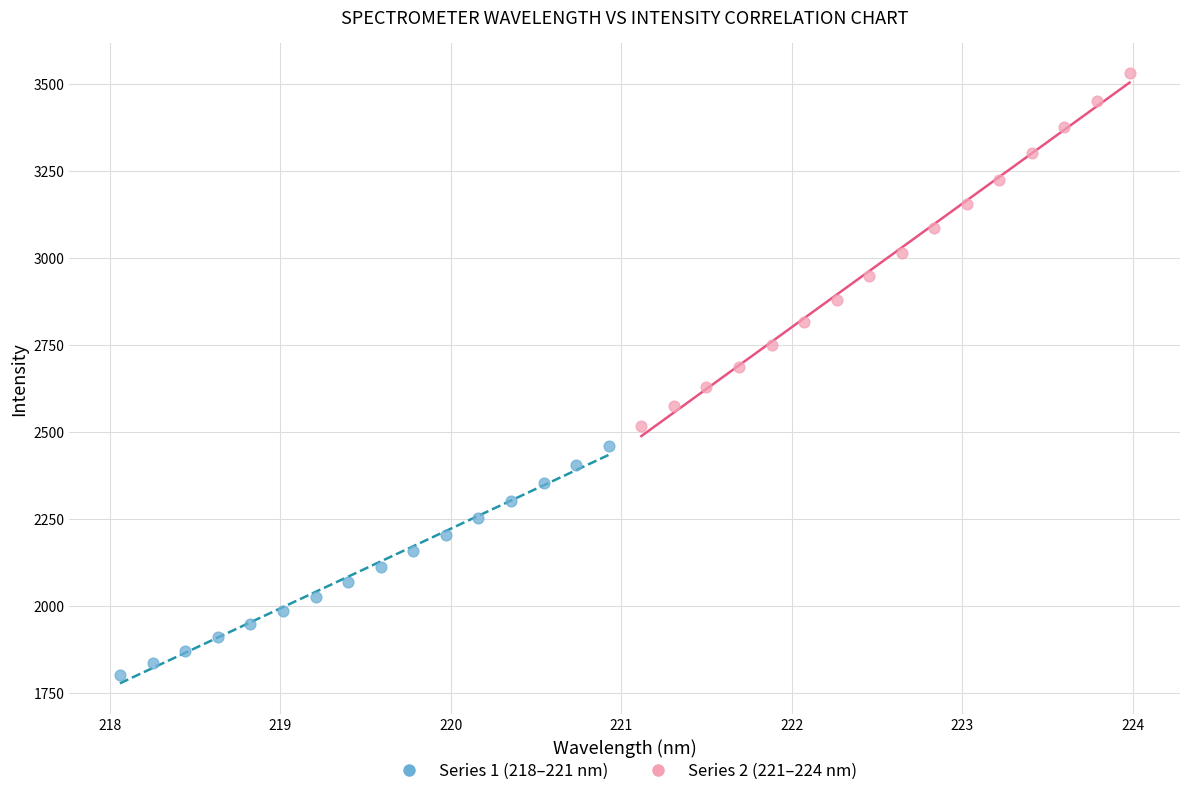

Which series has the widest spread of Y values?

Series 2 (221–224 nm)